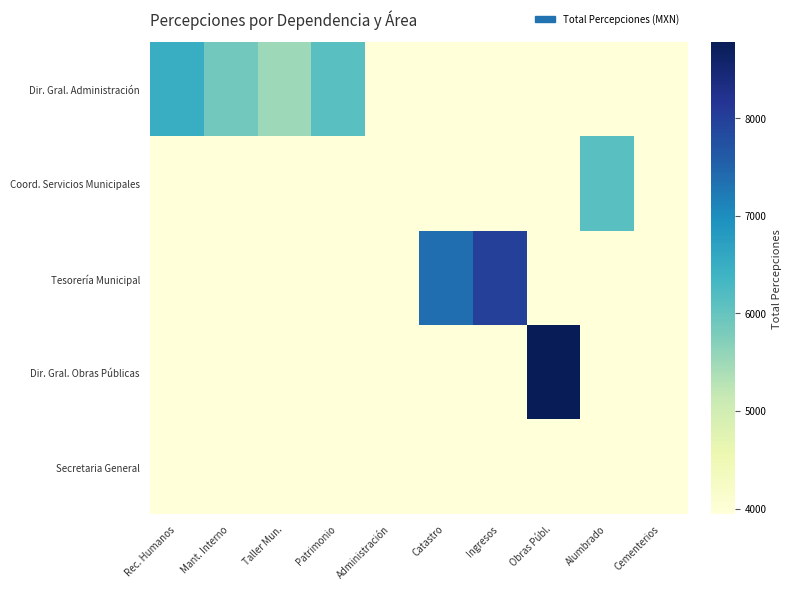

Reading right to left, list all the values displayed in this chart.

Dir. Gral. Administración: Cementerios=0.0	Alumbrado=0.0	Obras Públ.=0.0	Ingresos=0.0	Catastro=0.0	Administración=0.0	Patrimonio=6120.1	Taller Mun.=5499.2	Mant. Interno=5868.7	Rec. Humanos=6483.7
Coord. Servicios Municipales: Cementerios=3942.8	Alumbrado=6120.1	Obras Públ.=0.0	Ingresos=0.0	Catastro=0.0	Administración=0.0	Patrimonio=0.0	Taller Mun.=0.0	Mant. Interno=0.0	Rec. Humanos=0.0
Tesorería Municipal: Cementerios=0.0	Alumbrado=0.0	Obras Públ.=0.0	Ingresos=7999.9	Catastro=7362.4	Administración=0.0	Patrimonio=0.0	Taller Mun.=0.0	Mant. Interno=0.0	Rec. Humanos=0.0
Dir. Gral. Obras Públicas: Cementerios=0.0	Alumbrado=0.0	Obras Públ.=8775.0	Ingresos=0.0	Catastro=0.0	Administración=0.0	Patrimonio=0.0	Taller Mun.=0.0	Mant. Interno=0.0	Rec. Humanos=0.0
Secretaria General: Cementerios=0.0	Alumbrado=0.0	Obras Públ.=0.0	Ingresos=0.0	Catastro=0.0	Administración=0.0	Patrimonio=0.0	Taller Mun.=0.0	Mant. Interno=0.0	Rec. Humanos=0.0